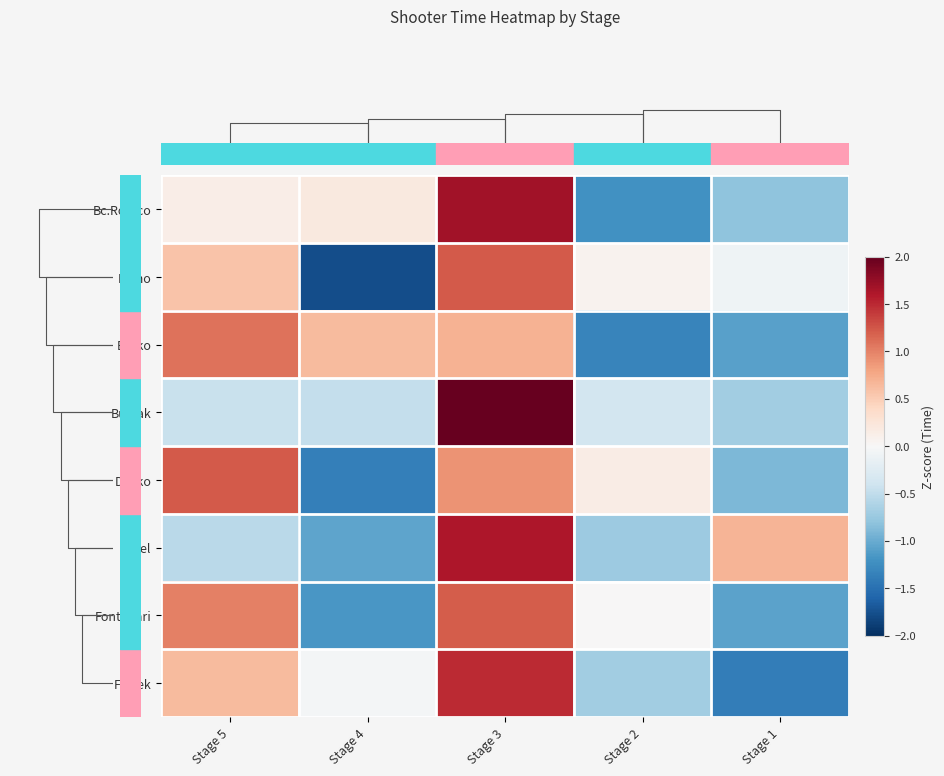

What is the greatest value displayed?

2.0